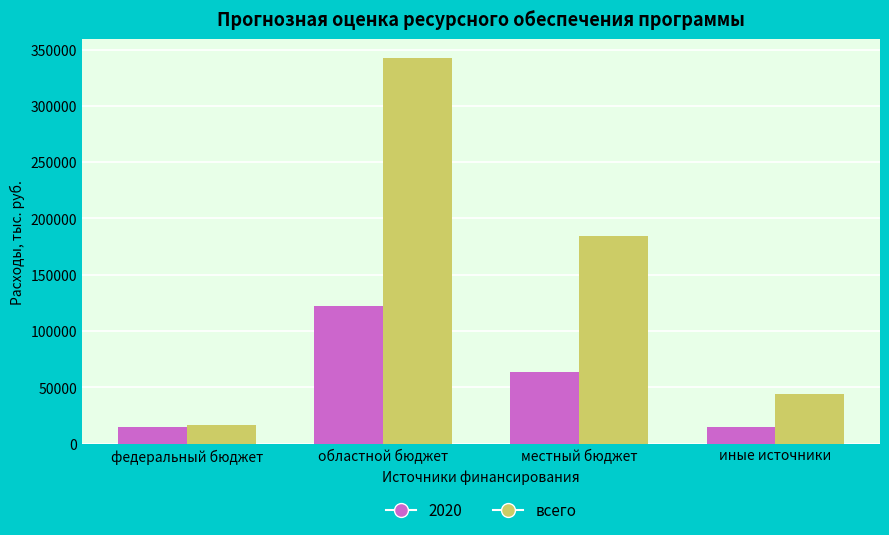

Which series has the largest range (max minus min)?

всего